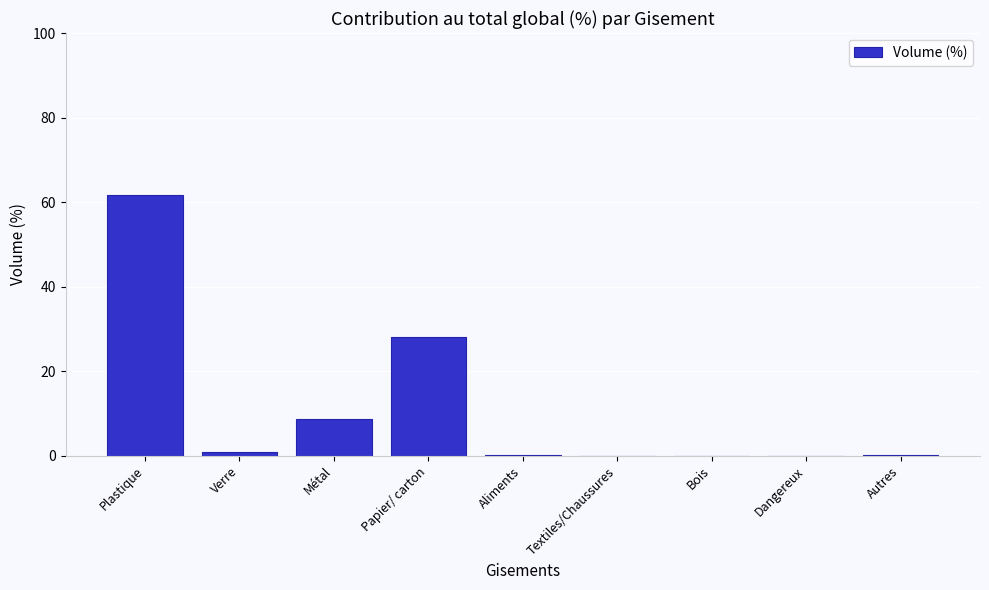

What value does the data have at Papier/ carton?

28.1